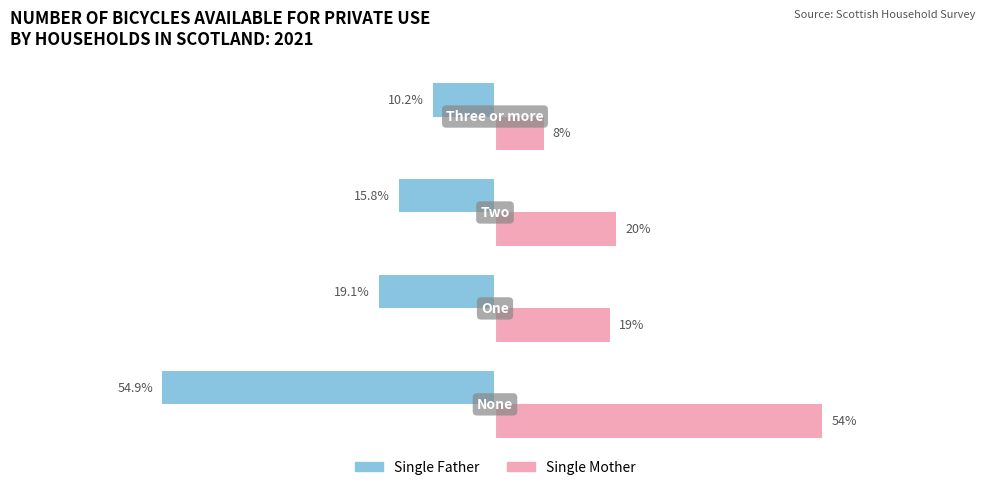

Rank the series by their average value, from highest to lowest.

Single Mother, Single Father